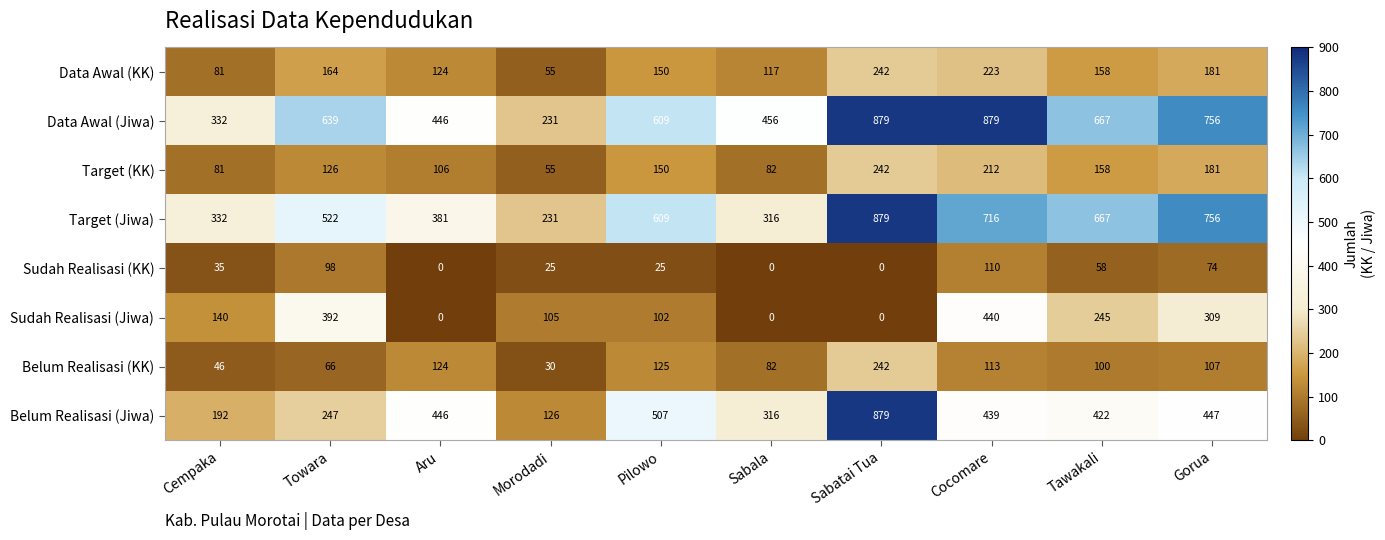

What value does the Data Awal (KK) series have at Towara, to the nearest 5?

165